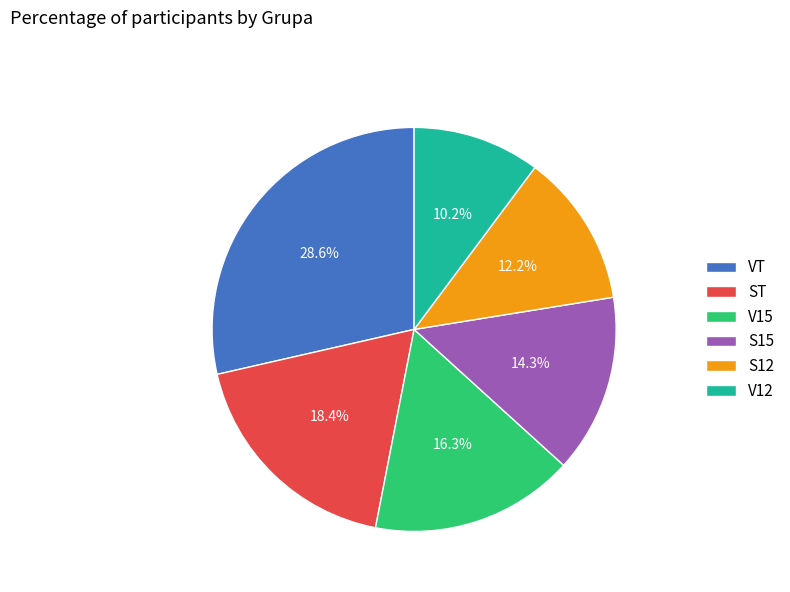

What portion of the pie excludes V12?

89.8%